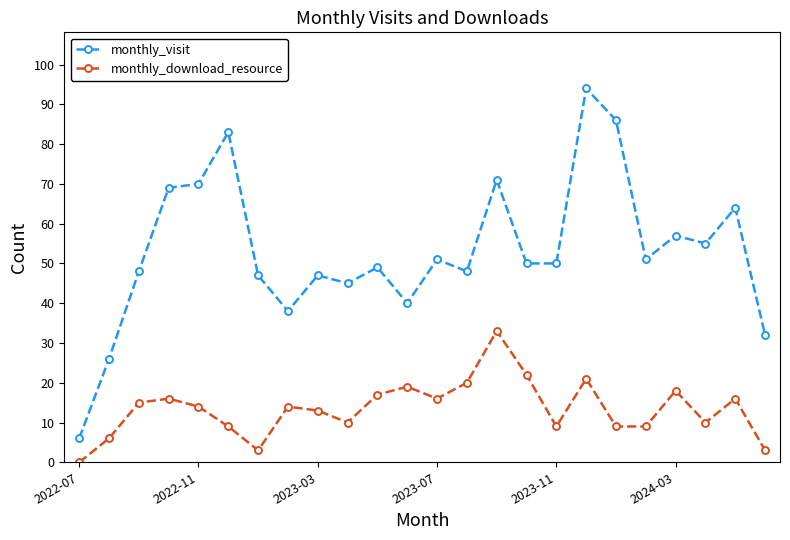

True or false: monthly_visit has more than 0 interior local peaks.

True